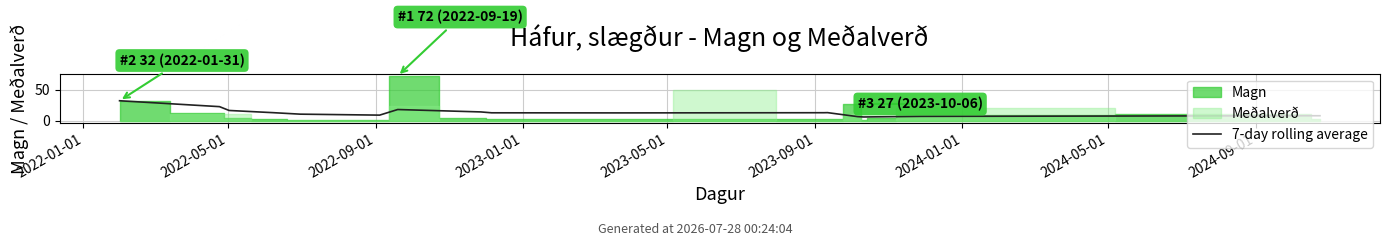

Reading left to right, what are all the values shown in this chart?

32.0	22.5	16.3	12.8	10.4	8.8	17.9	14.0	12.6	12.4	12.6	12.7	12.9	6.4	5.9	6.0	6.9	7.9	7.9	7.9